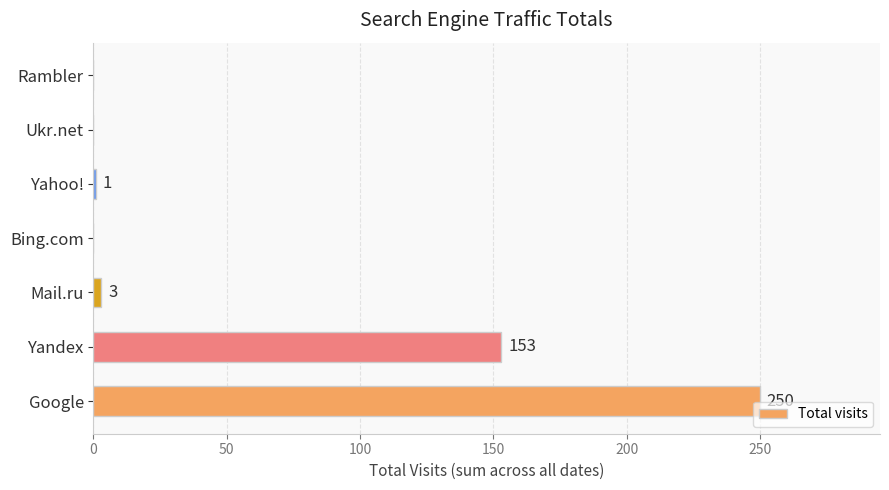

What is the greatest value displayed?

250